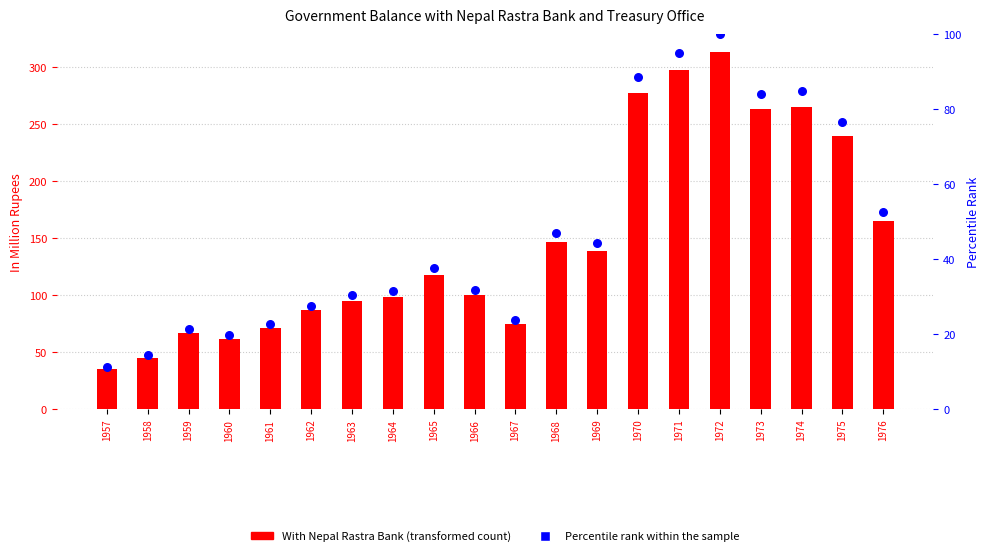

Which series has the widest spread of Y values?

With Nepal Rastra Bank